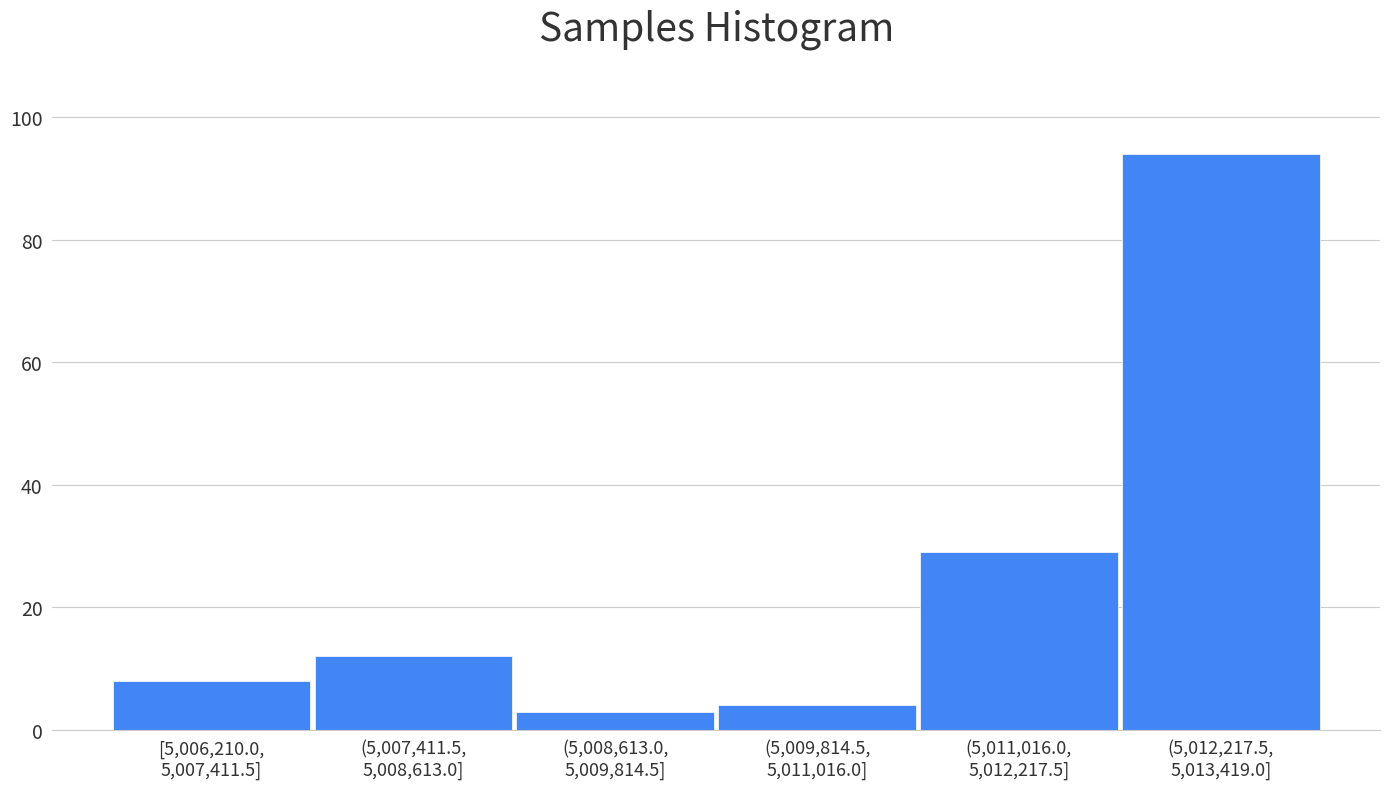

Reading right to left, extract all data points from this chart.

94	29	4	3	12	8